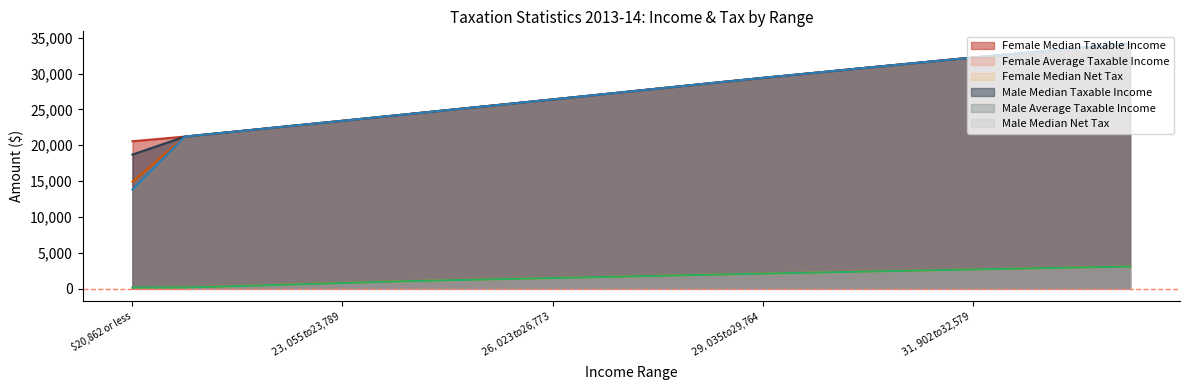

Rank the series at $23,055 to $23,789 from lowest to highest value.

Male Median Net Tax, Female Median Net Tax, Male Median Taxable Income, Male Average Taxable Income, Female Median Taxable Income, Female Average Taxable Income